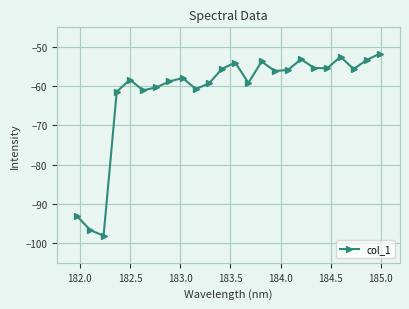

What is the maximum value shown in the chart?

-51.7